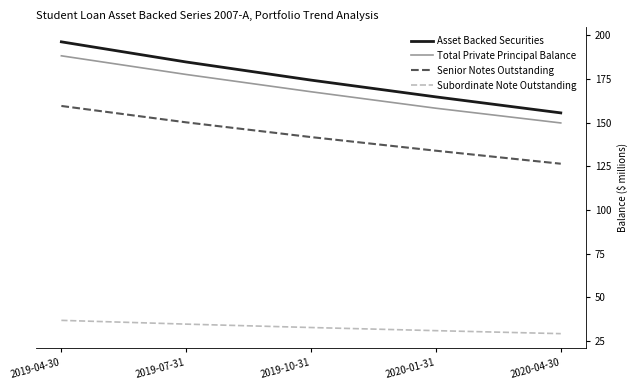

Which label corresponds to the smallest value in the chart?

2020-04-30